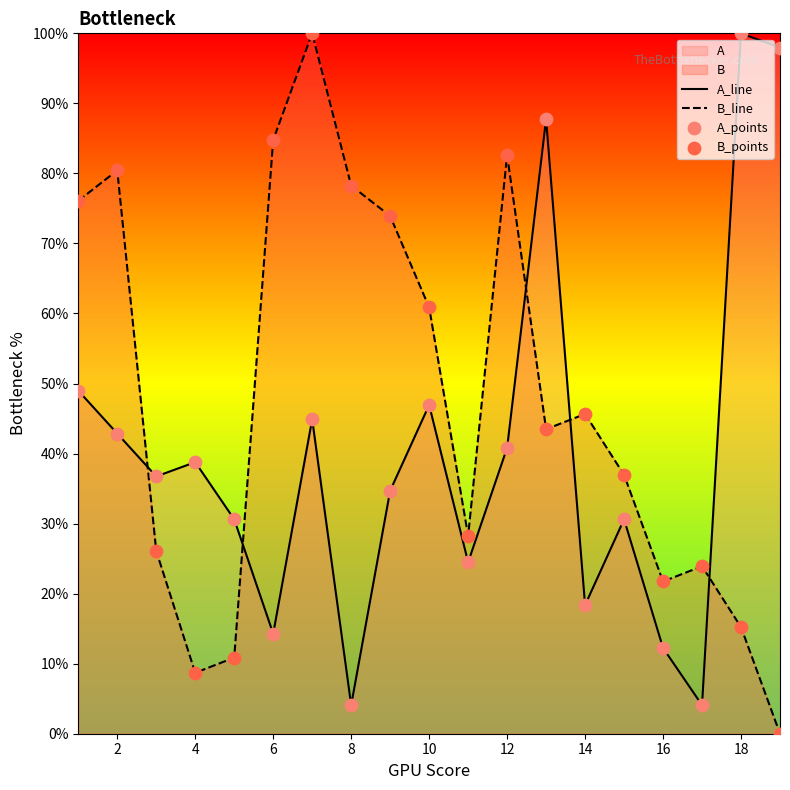

What is the difference between the maximum and minimum values in the B_line series?

100.0